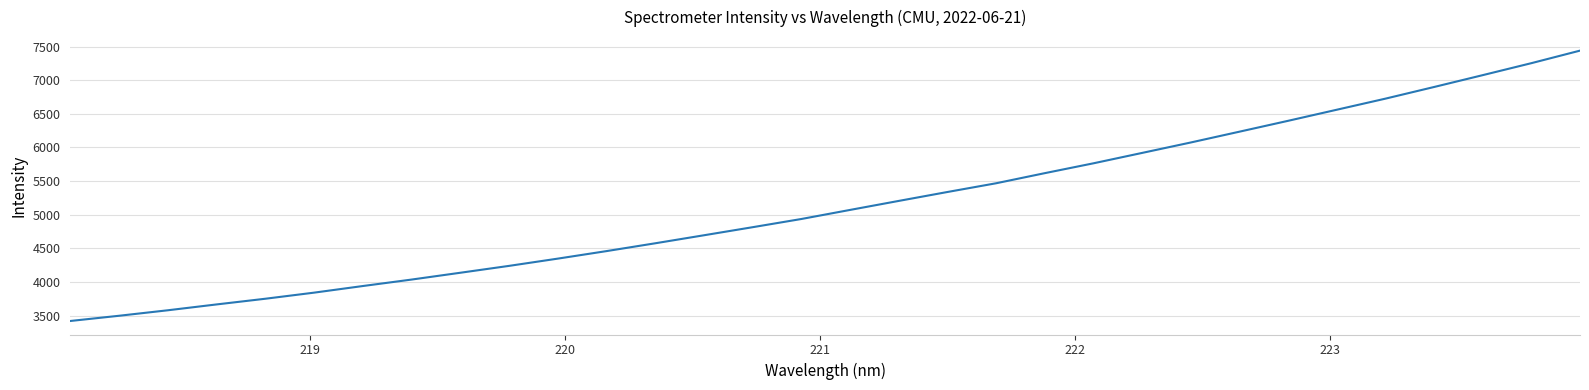

What is the maximum value shown in the chart?

7438.8